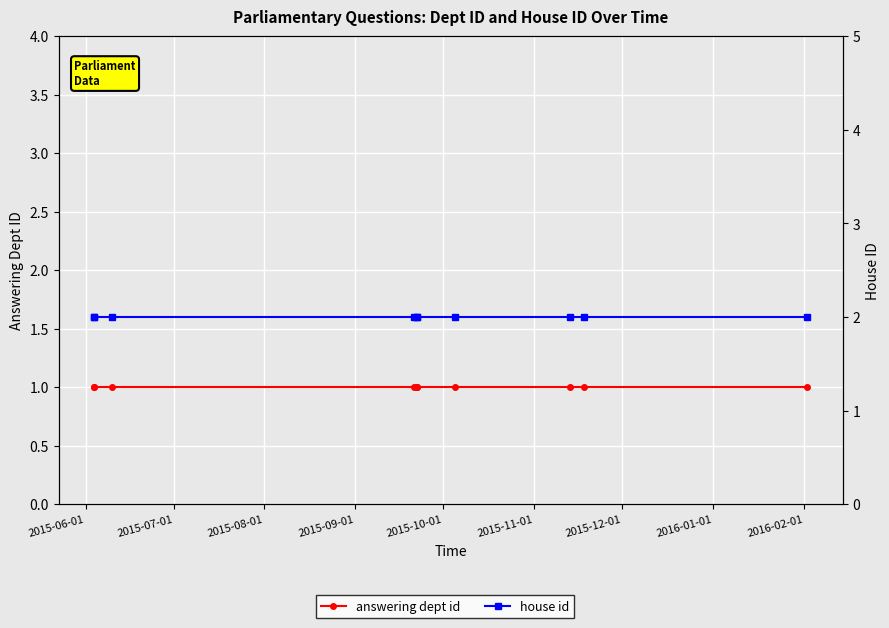

At which category is the sum across all series the highest?

2015-06-01